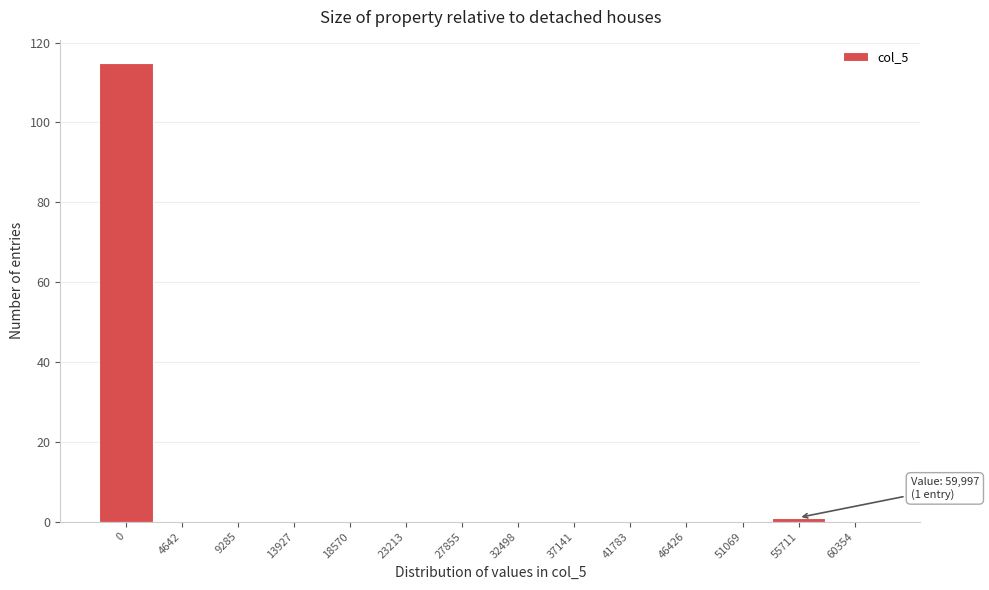

Reading left to right, transcribe all the data shown in this chart.

0=115	4642=0	9285=0	13927=0	18570=0	23213=0	27855=0	32498=0	37141=0	41783=0	46426=0	51069=0	55711=1	60354=0